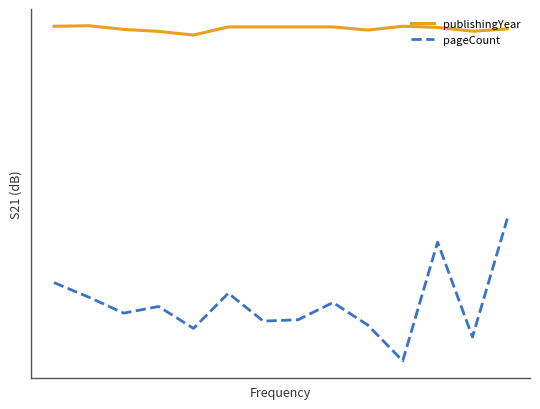

Reading left to right, what are all the values shown in this chart?

publishingYear: 2017	2020	1998	1986	1964	2013	2013	2013	2013	1994	2017	2010	1987	2001
pageCount: 472	384	288	328	196	408	240	248	352	216	0	716	144	858